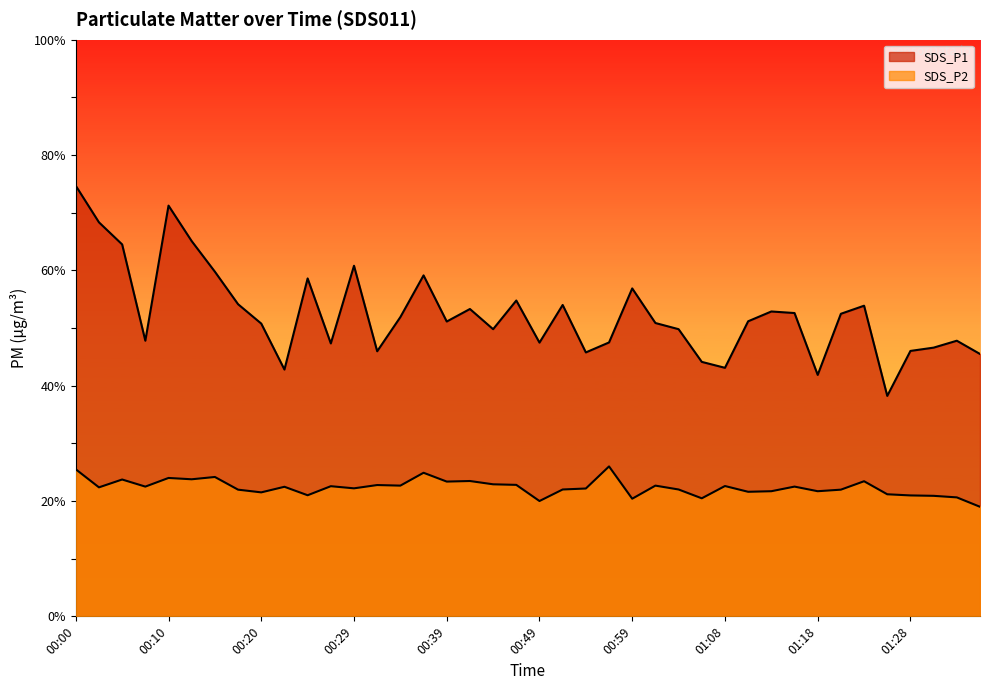

What is the label of the 3rd point from the left?

00:05